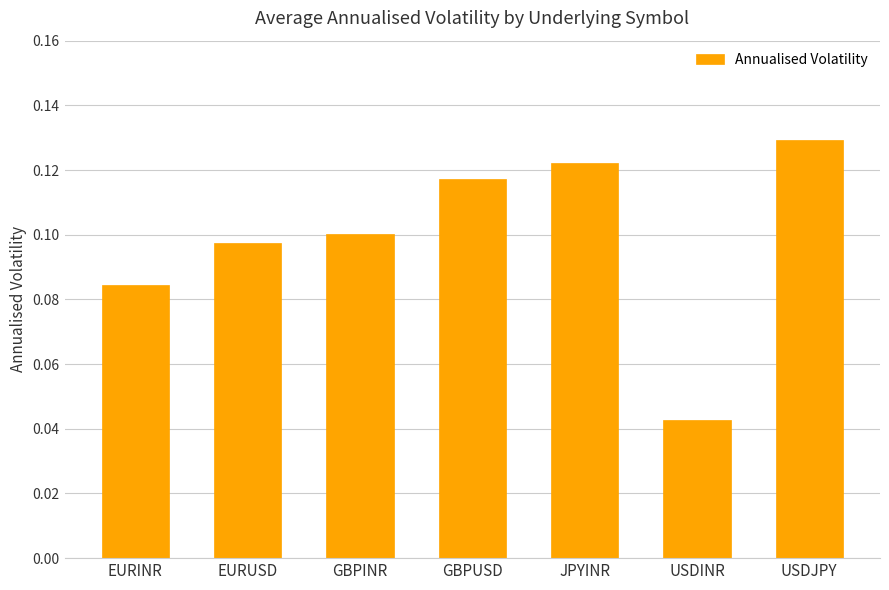

The value at EURUSD is 0.0. True or false?

False